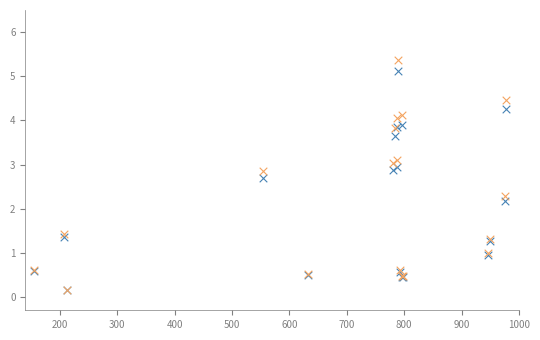

Across all series, what Y value is closest to 2?

2.2